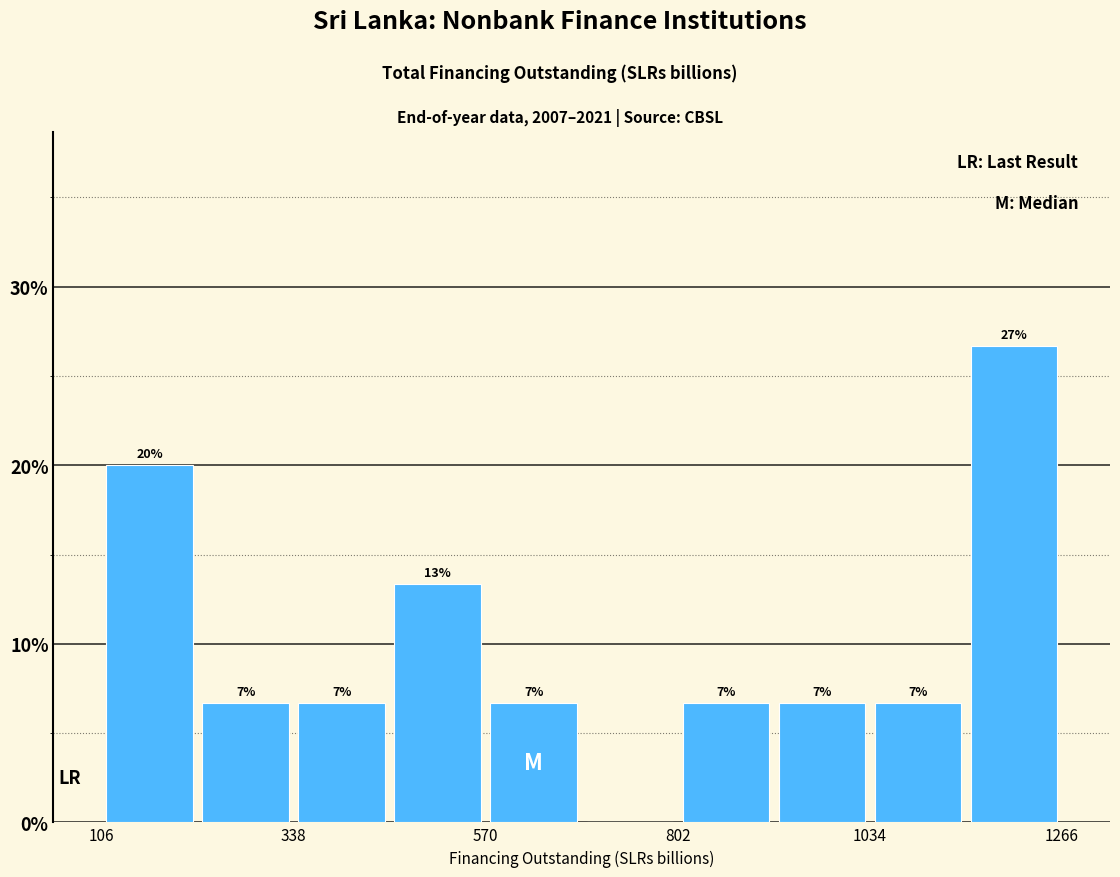

Read against the x-axis, roughly where is the centre of the tallest bar?

1200